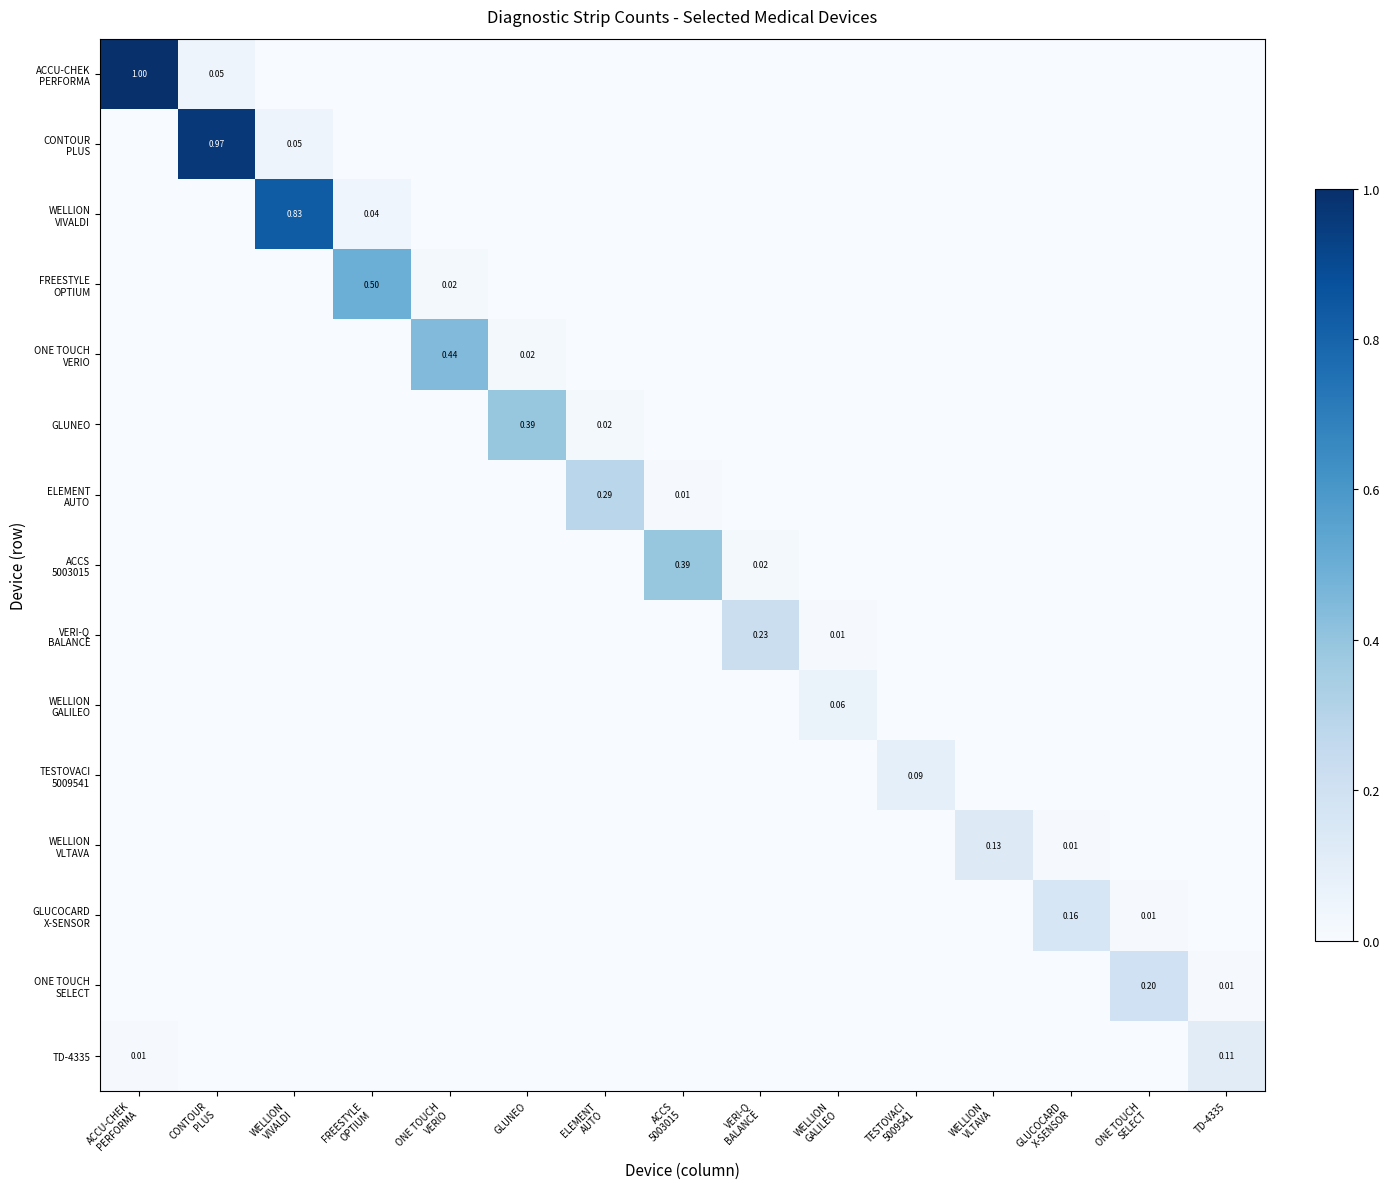

The value of TD-4335 at FREESTYLE OPTIUM is -0.1. True or false?

False